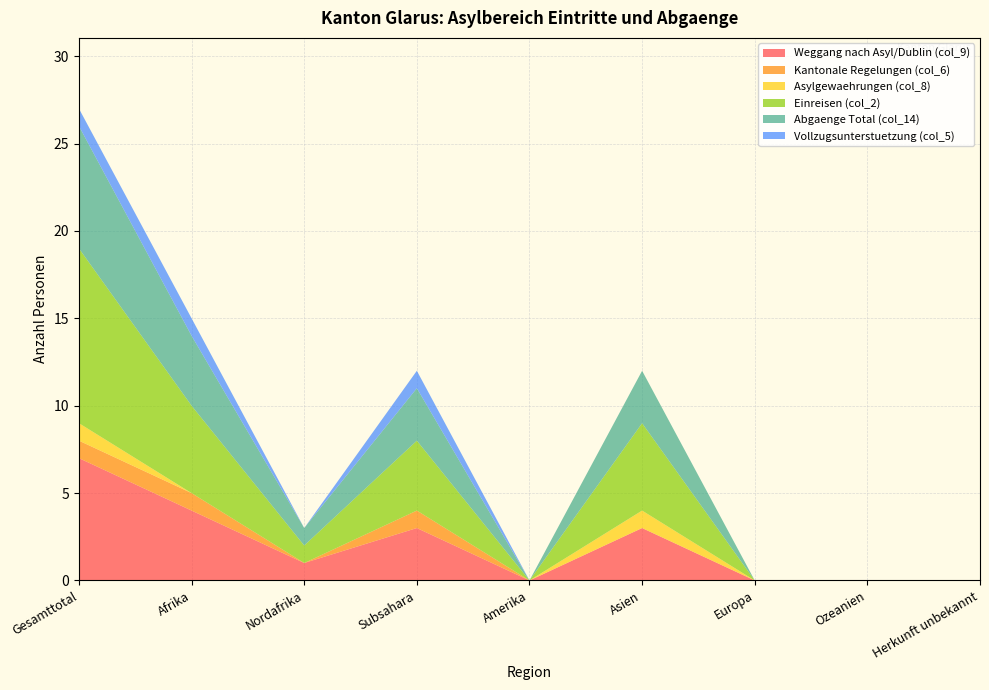

Reading left to right, what are all the values shown in this chart?

Weggang nach Asyl/Dublin (col_9): 7	4	1	3	0	3	0	0	0
Kantonale Regelungen (col_6): 1	1	0	1	0	0	0	0	0
Asylgewaehrungen (col_8): 1	0	0	0	0	1	0	0	0
Einreisen (col_2): 10	5	1	4	0	5	0	0	0
Abgaenge Total (col_14): 7	4	1	3	0	3	0	0	0
Vollzugsunterstuetzung (col_5): 1	1	0	1	0	0	0	0	0